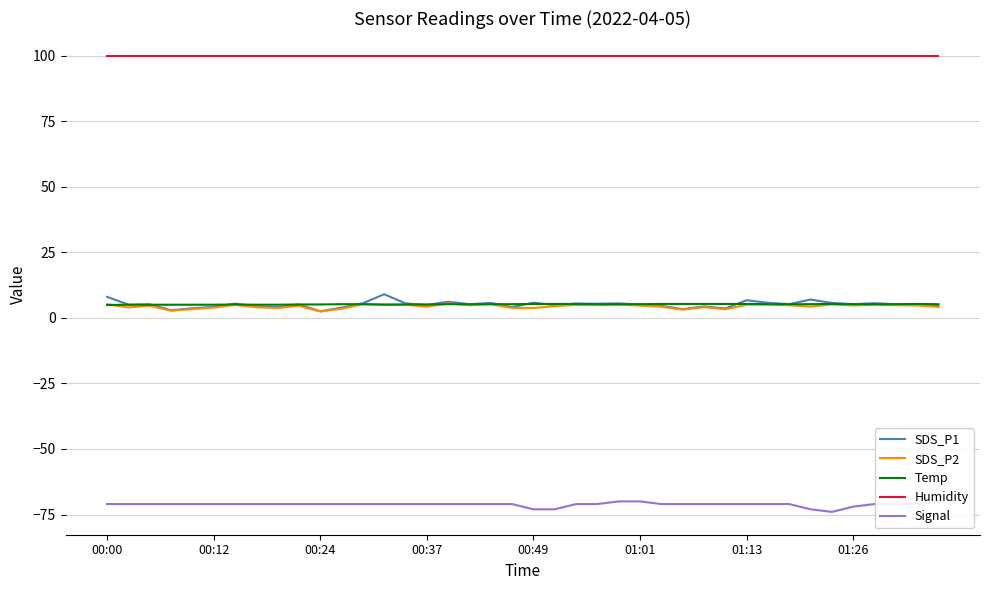

What is the maximum value for Humidity?

99.9